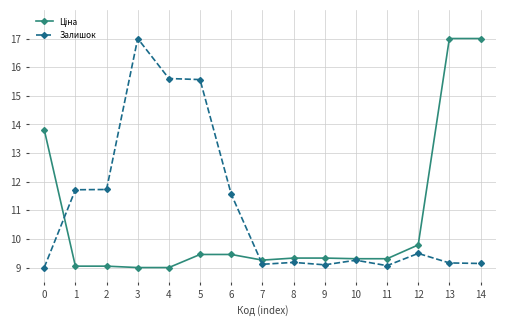

Which series has the largest total across all categories?

Залишок